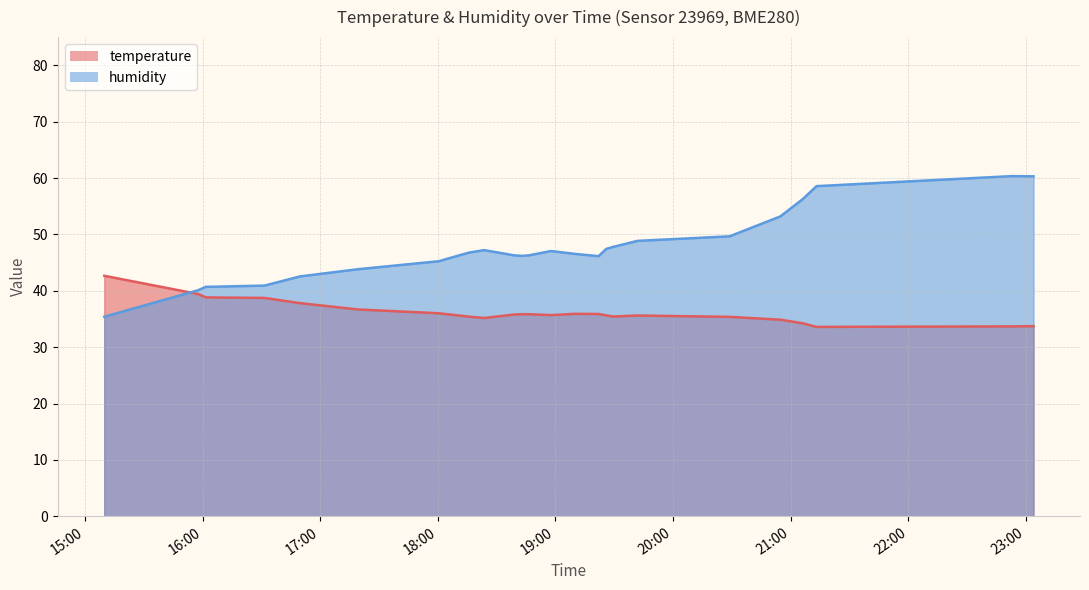

True or false: temperature has a value of 12.8 at 2022-08-19T16:49:36.

False